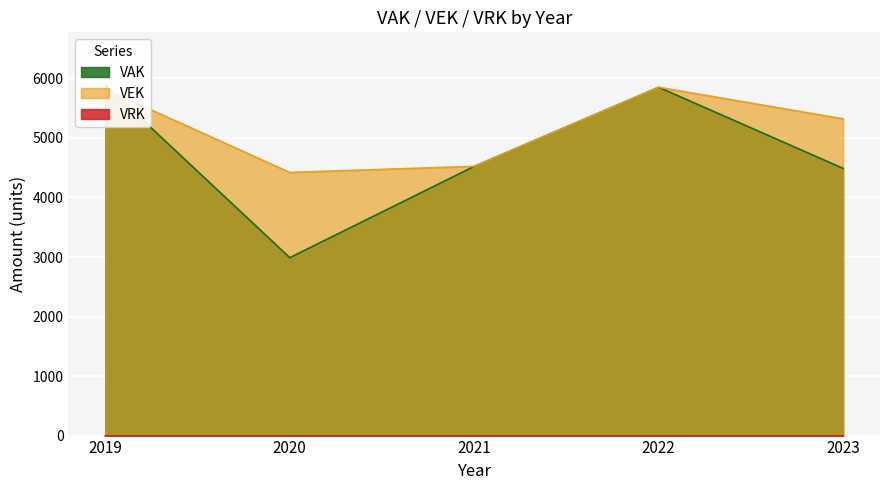

True or false: VEK has a value of 2527 at 2022.

False